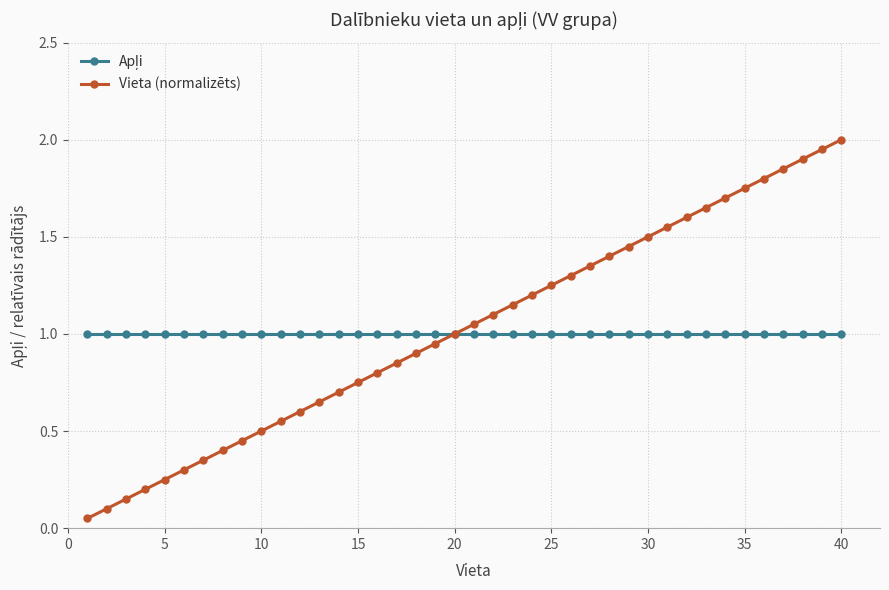

Which series has the widest spread of values?

Vieta (normalizēts)